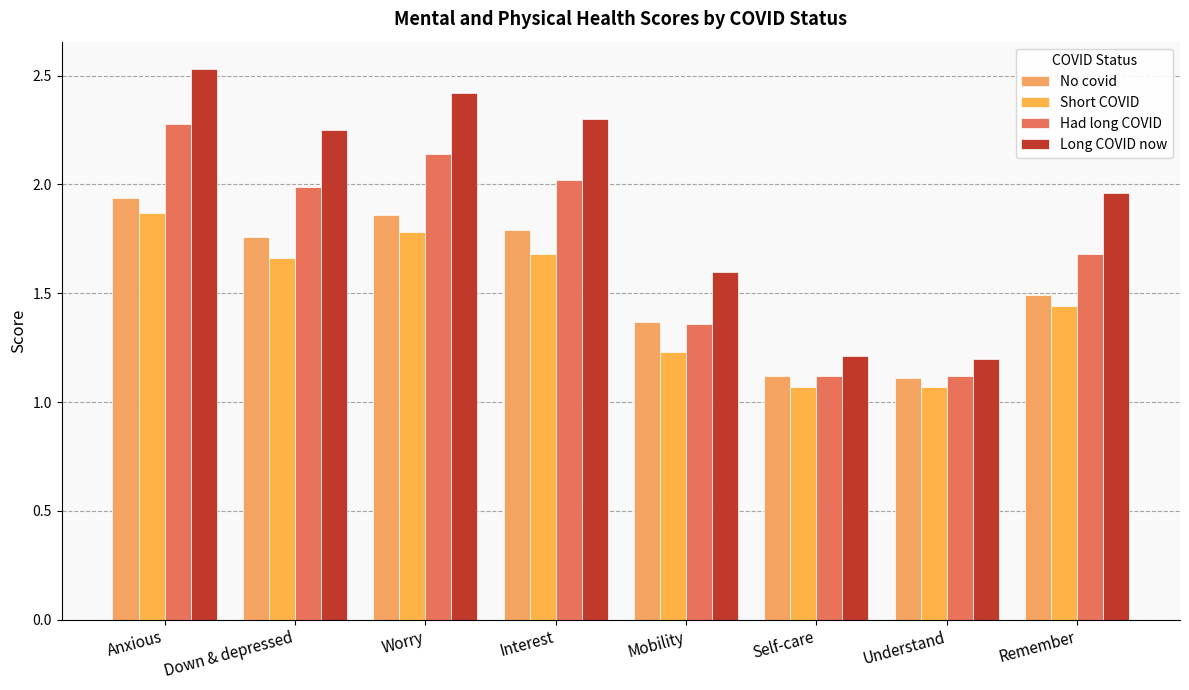

Count the number of categories in the chart.

8